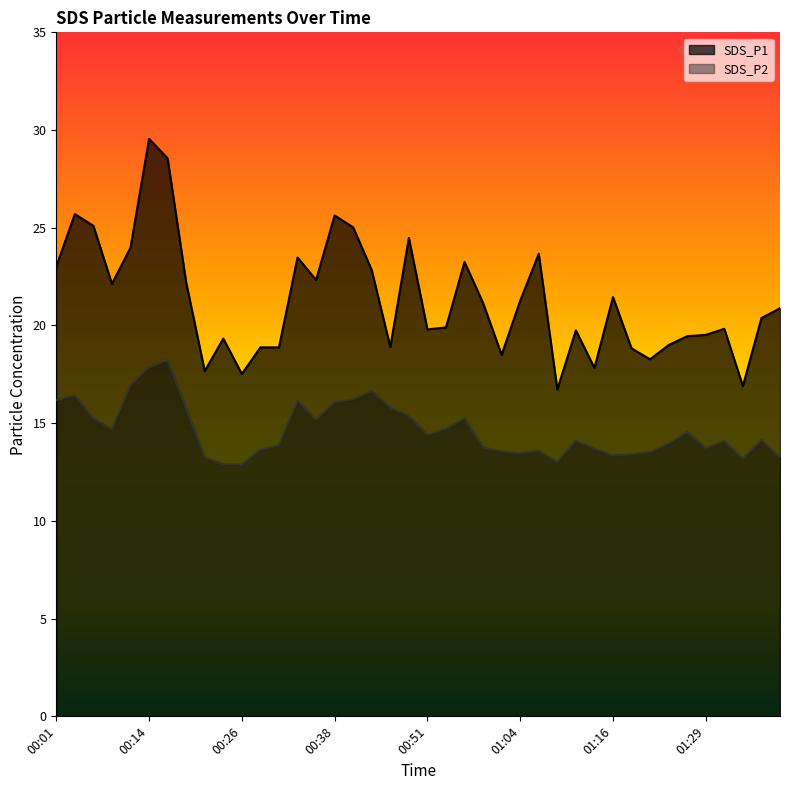

What is the label of the 35th point from the right?

00:14